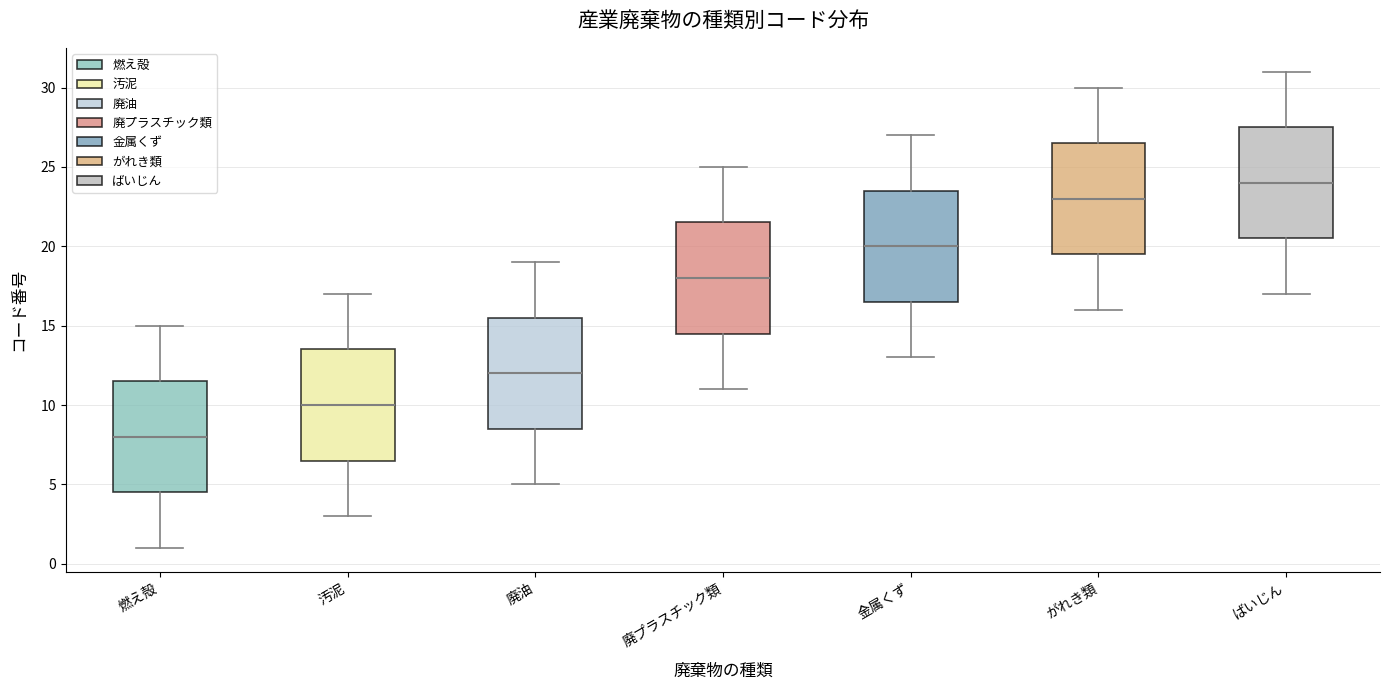

Where does the median line of the box for がれき類 sit on the y-axis? The values are not printed on the chart, so give them approximately, as read against the axis.

23.0